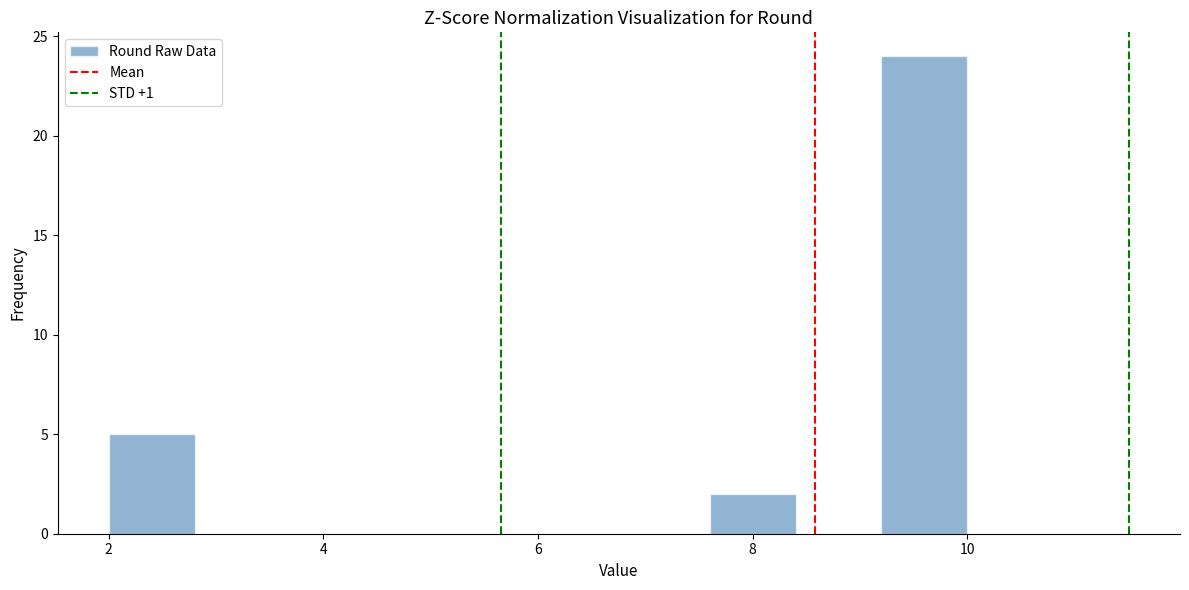

Reading left to right, transcribe this chart: for each bar, give the range it covers on the x-axis and its height. The values are not printed on the chart, so give them approximately, as read against the axis.

2.0 to 2.8: 5
2.8 to 3.6: 0
3.6 to 4.4: 0
4.4 to 5.2: 0
5.2 to 6.0: 0
6.0 to 6.8: 0
6.8 to 7.6: 0
7.6 to 8.4: 2
8.4 to 9.2: 0
9.2 to 10.0: 24